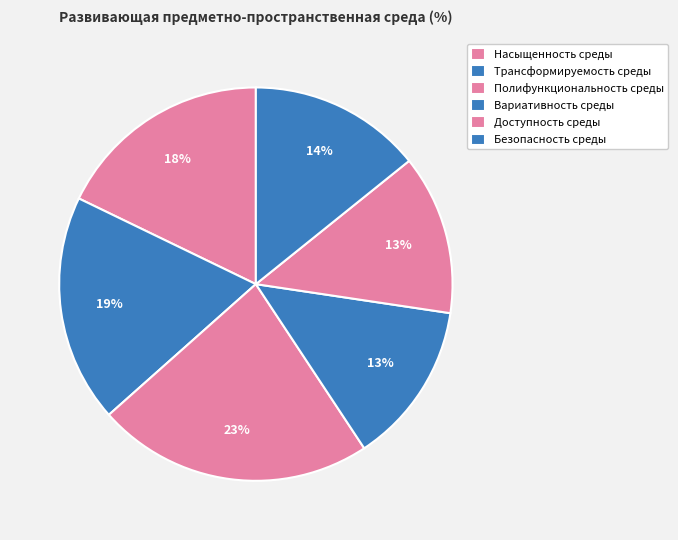

To the nearest percent, what is the average slice percentage?

17%